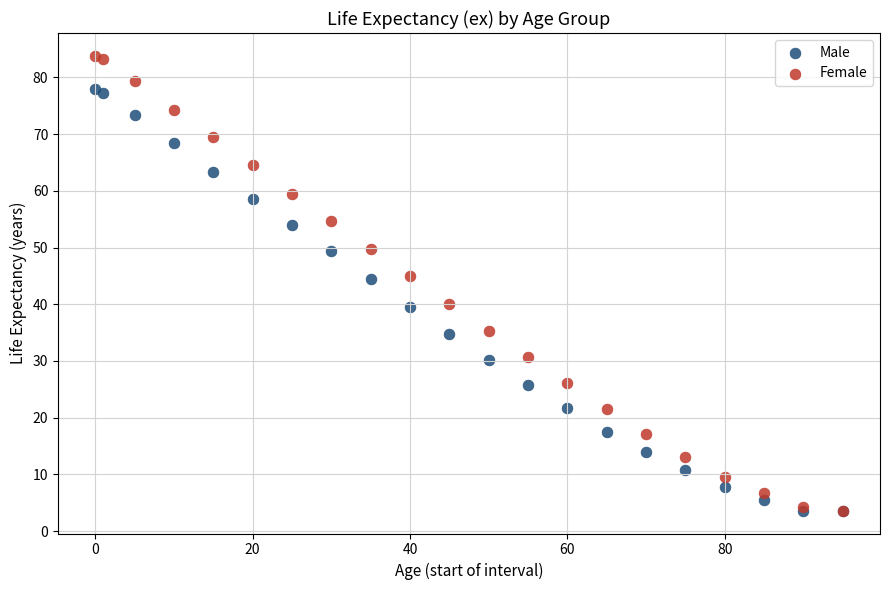

Which series has the largest Y range (max minus min)?

Female